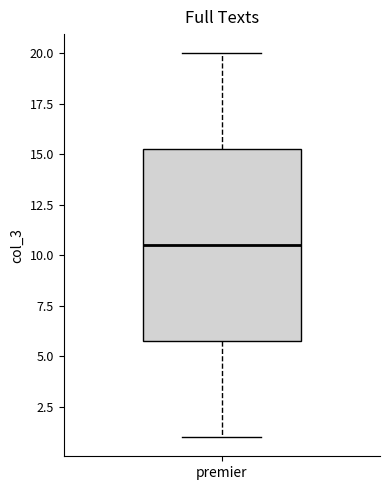

Where is the lower edge of the box for premier on the y-axis? The values are not printed on the chart, so give them approximately, as read against the axis.

6.0